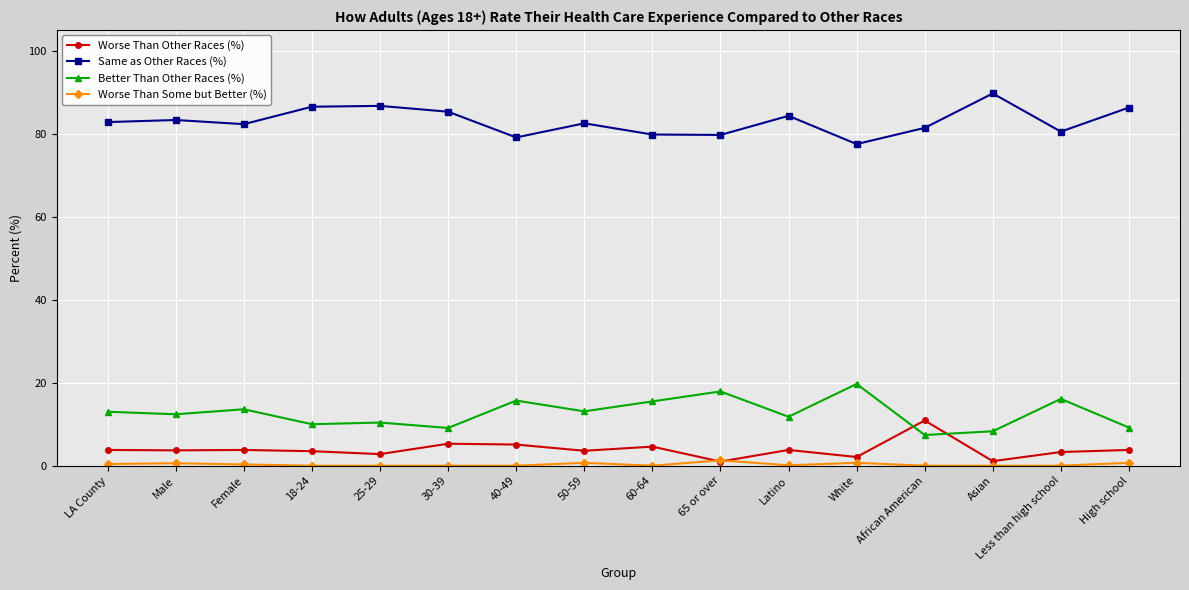

Which series has the largest total across all categories?

Same as Other Races (%)